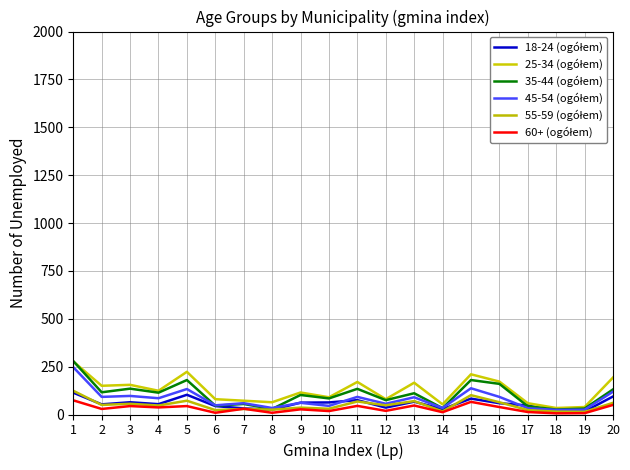

What is the difference between the maximum and minimum values in the 45-54 (ogółem) series?

223